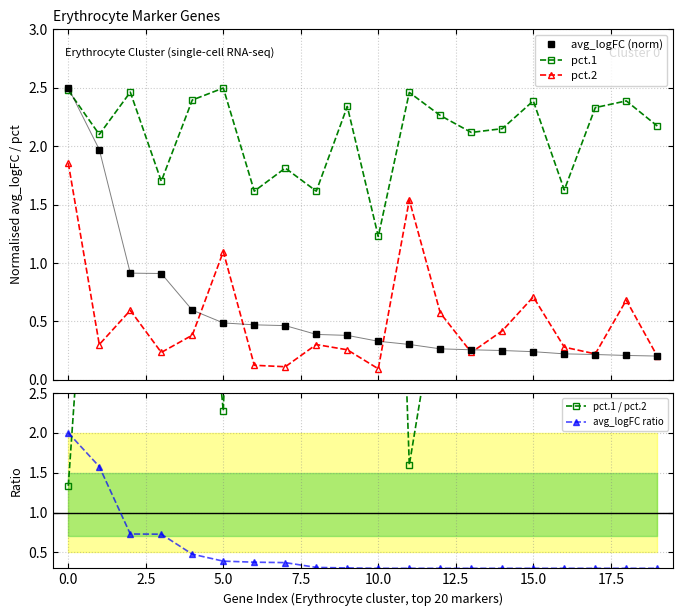

What are all the series names shown in the legend?

avg_logFC (norm), pct.1, pct.2, pct.1 / pct.2, avg_logFC ratio